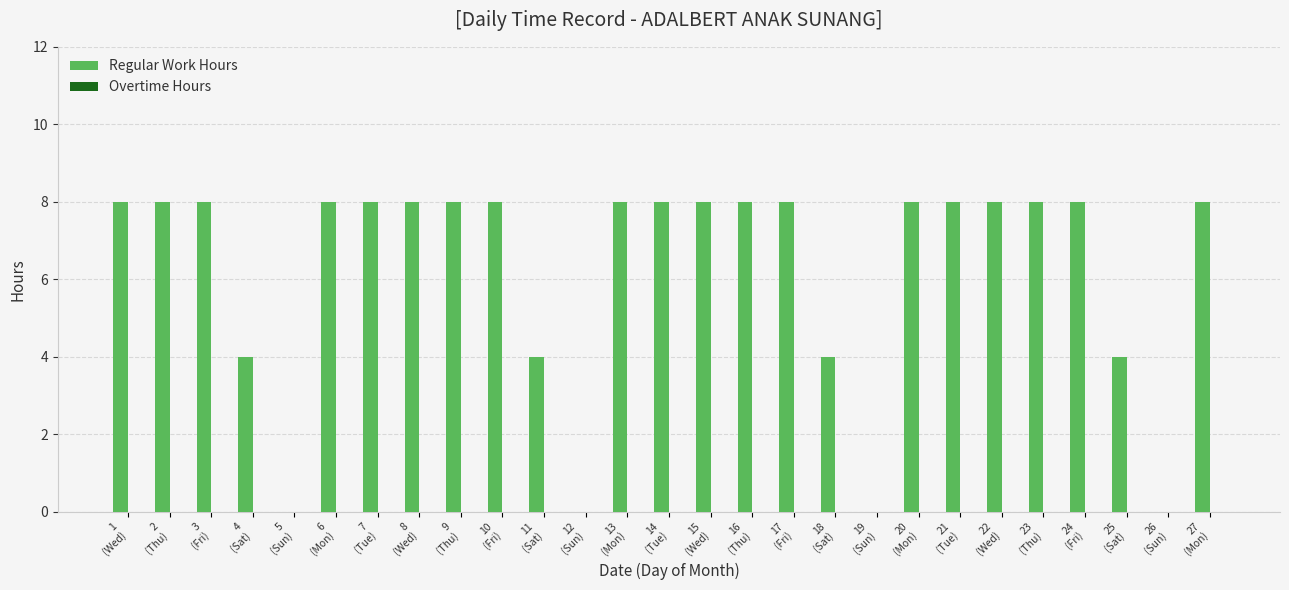

What is the greatest value displayed?

8